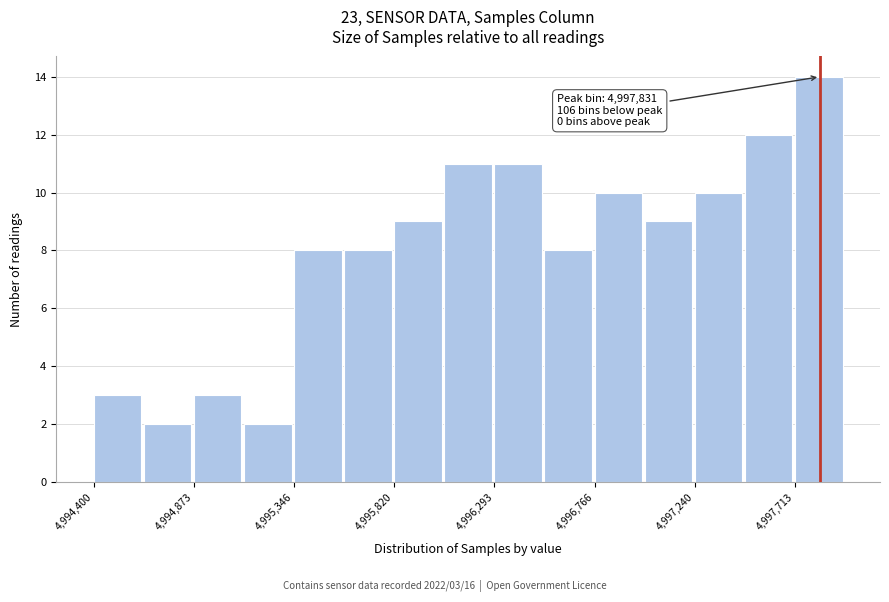

Over which range of the x-axis is the bar tallest?

4997700 to 4997950